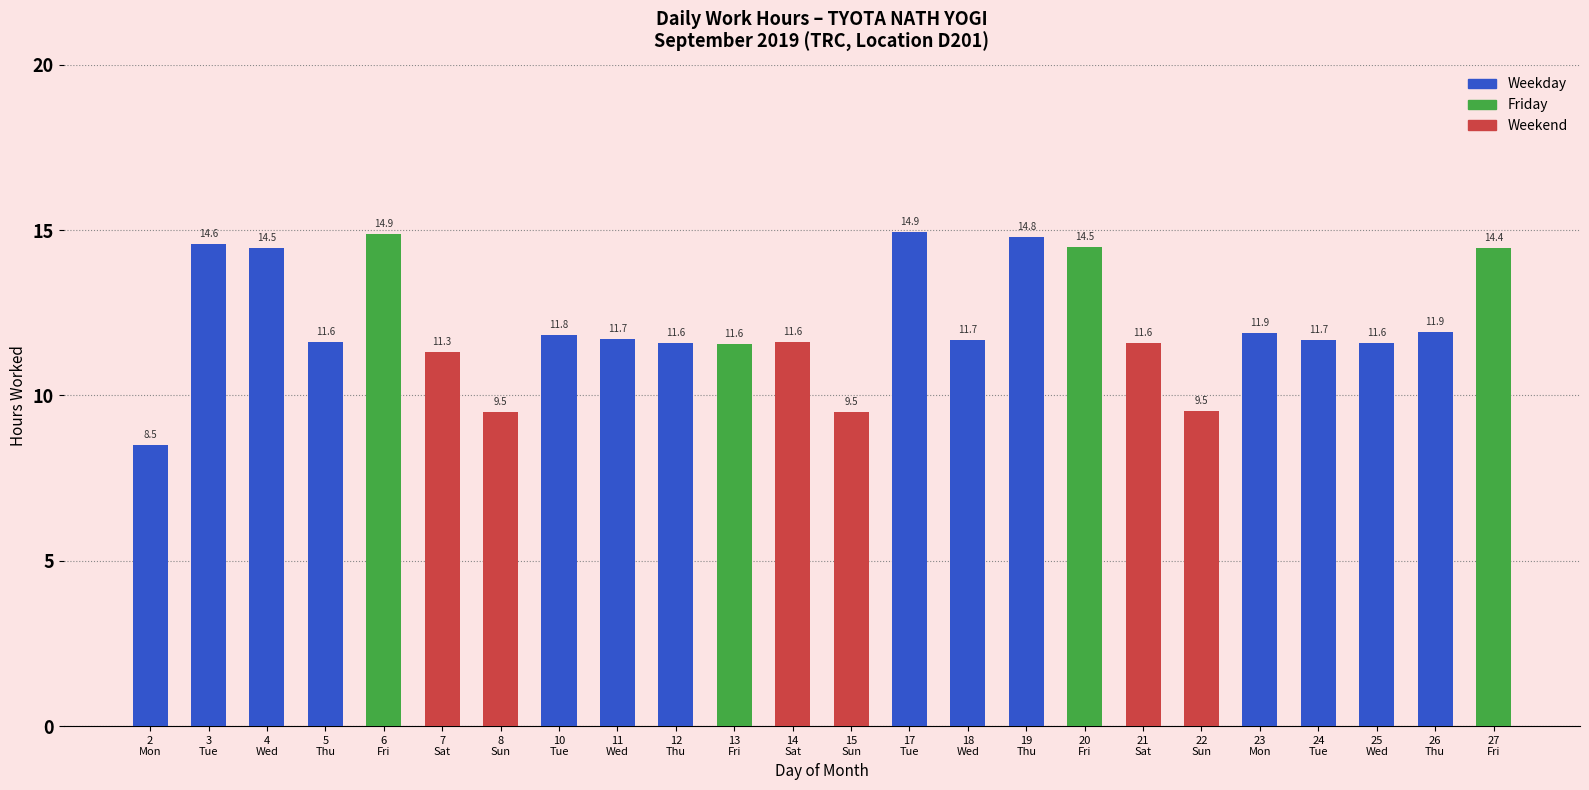

What is the smallest value displayed?

8.5